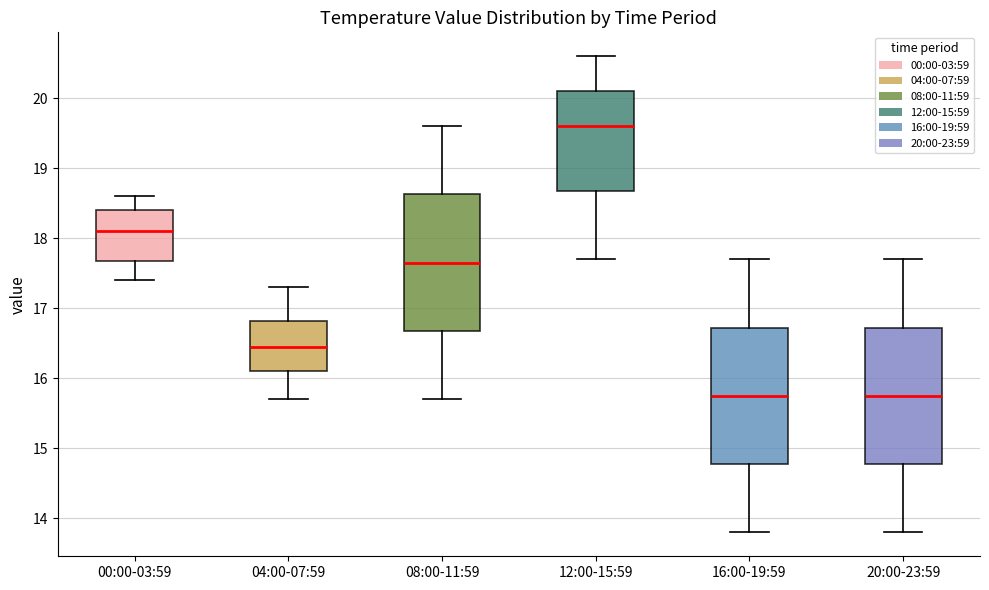

Which box has the highest median line?

12:00-15:59